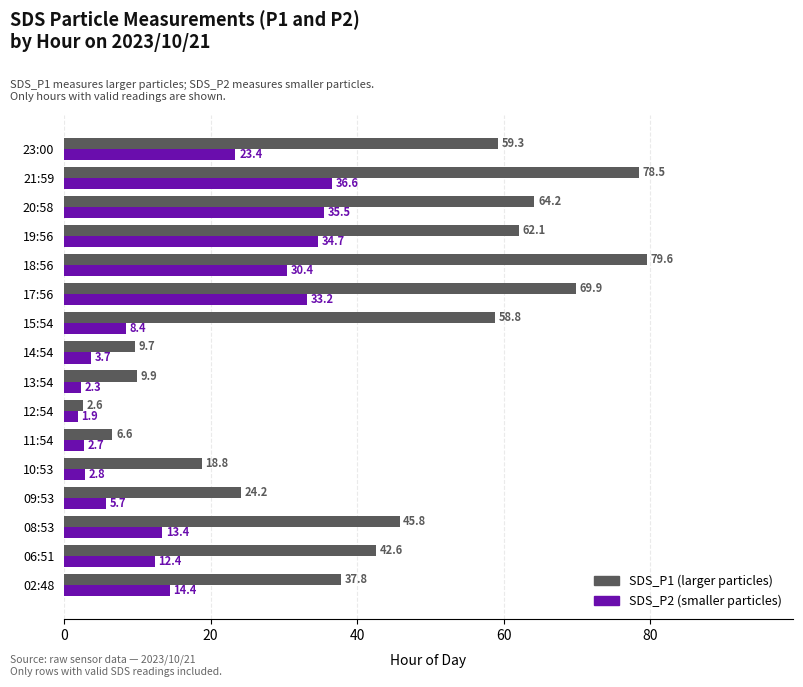

What is the total value across all series at 21:59?

115.1